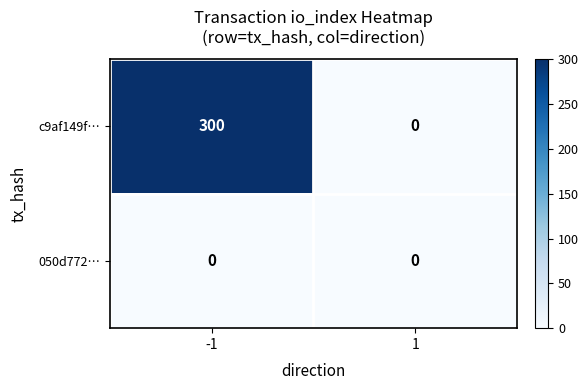

What is the average value of the c9af149f… series?

150